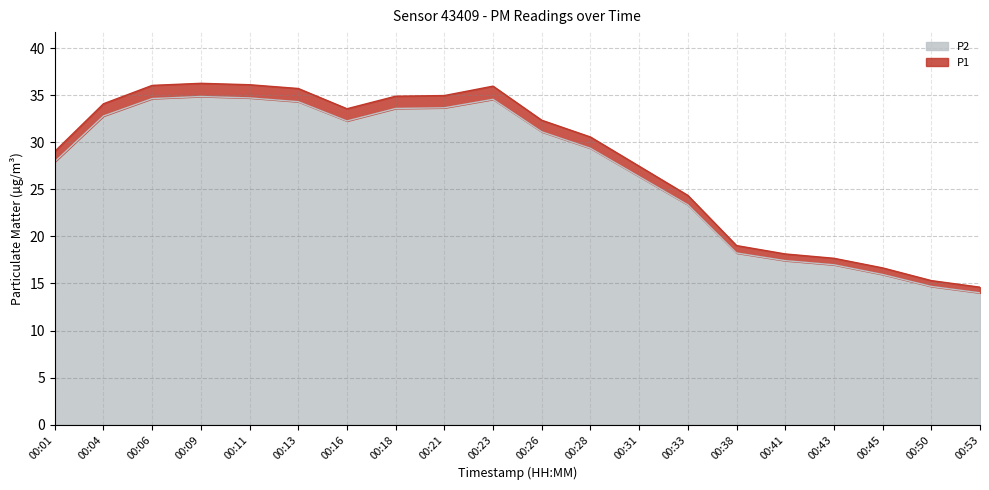

How many values in the P2 series are below 31?

10